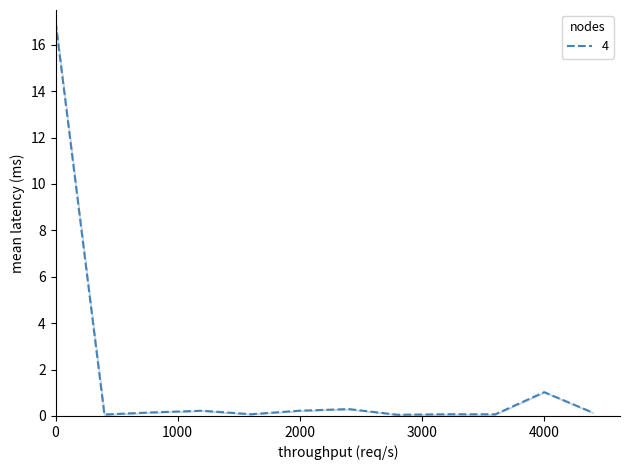

Count the number of data series in this chart.

1